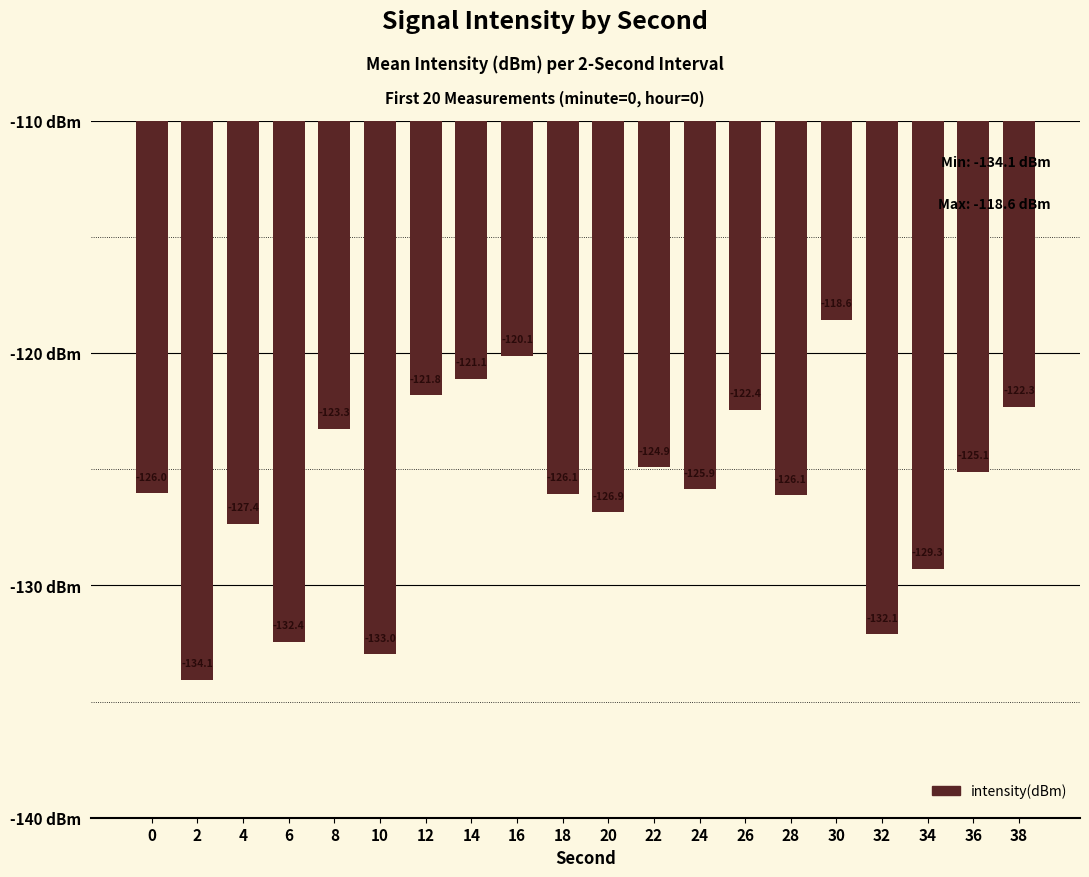

What value does the data have at 12?

-121.8